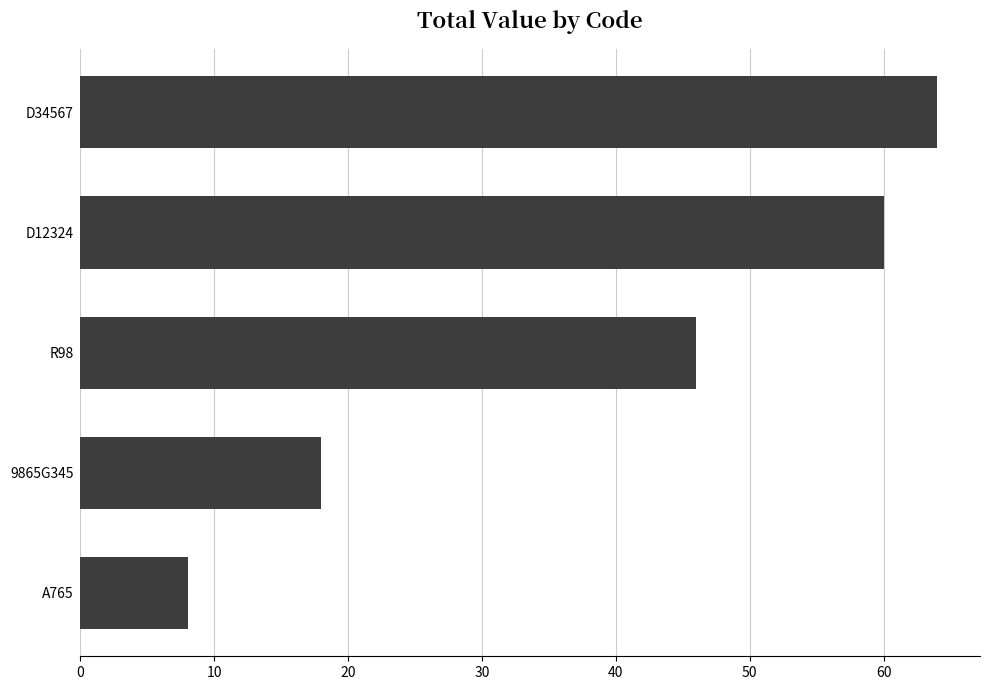

Approximately how many times larger is the value at 9865G345 compared to A765?

2.2